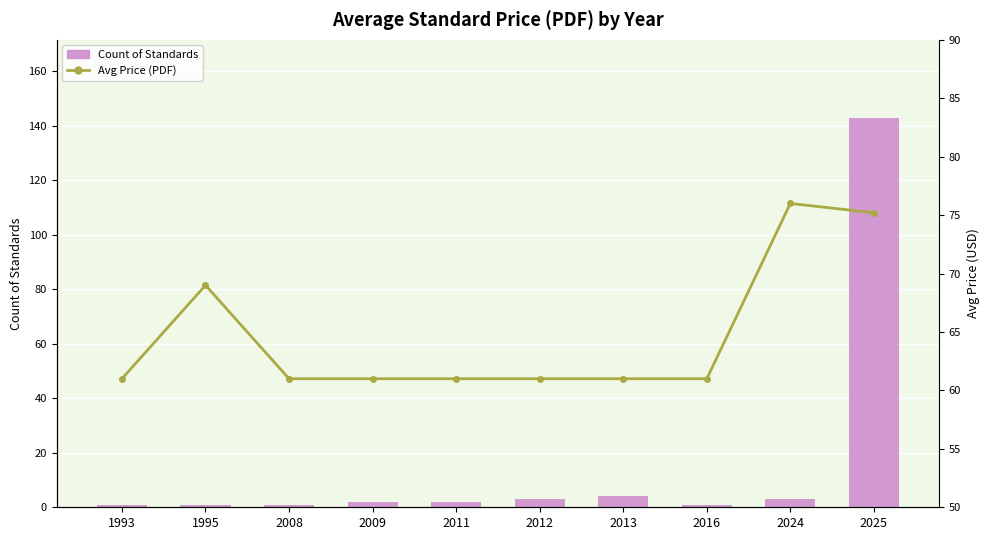

How many data points in Avg Price (PDF) are above 61?

3